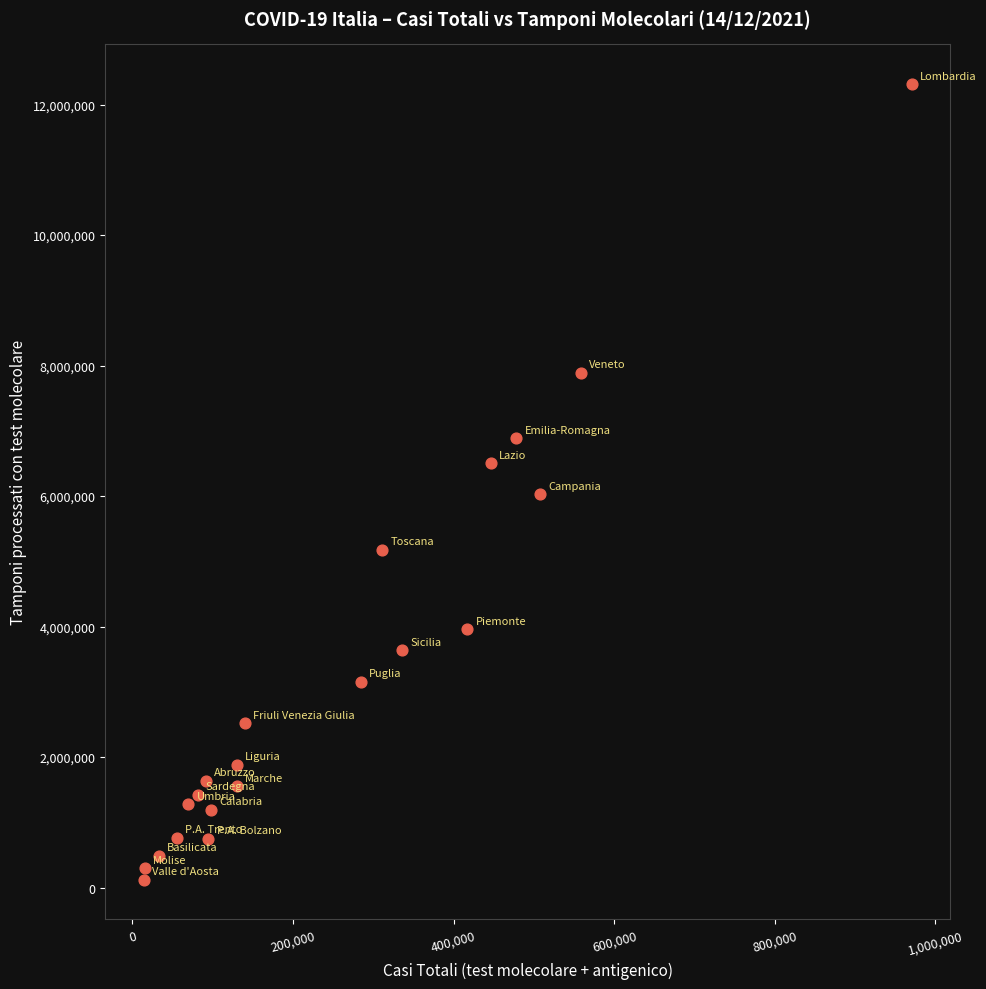

What is the range of Y values (max minus min)?

12192113